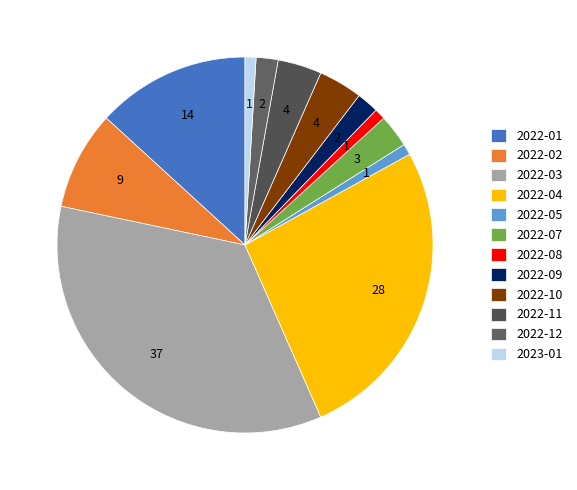

How many slices are in this pie chart?

12